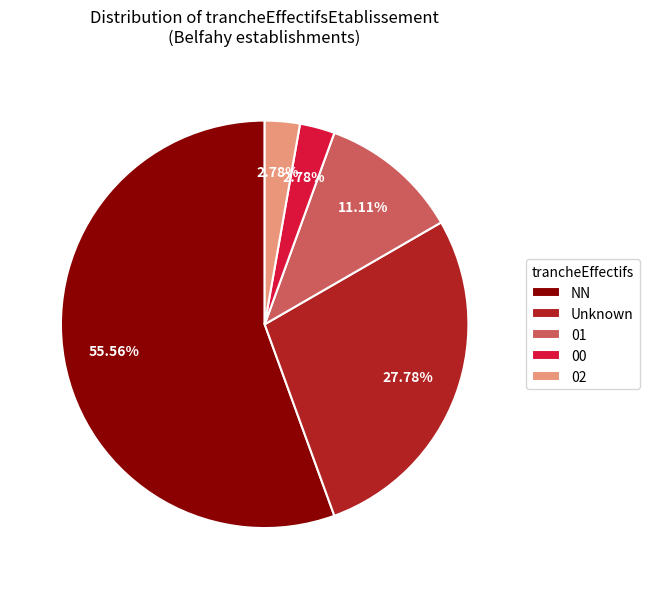

Is there any slice that represents more than half of the pie?

Yes